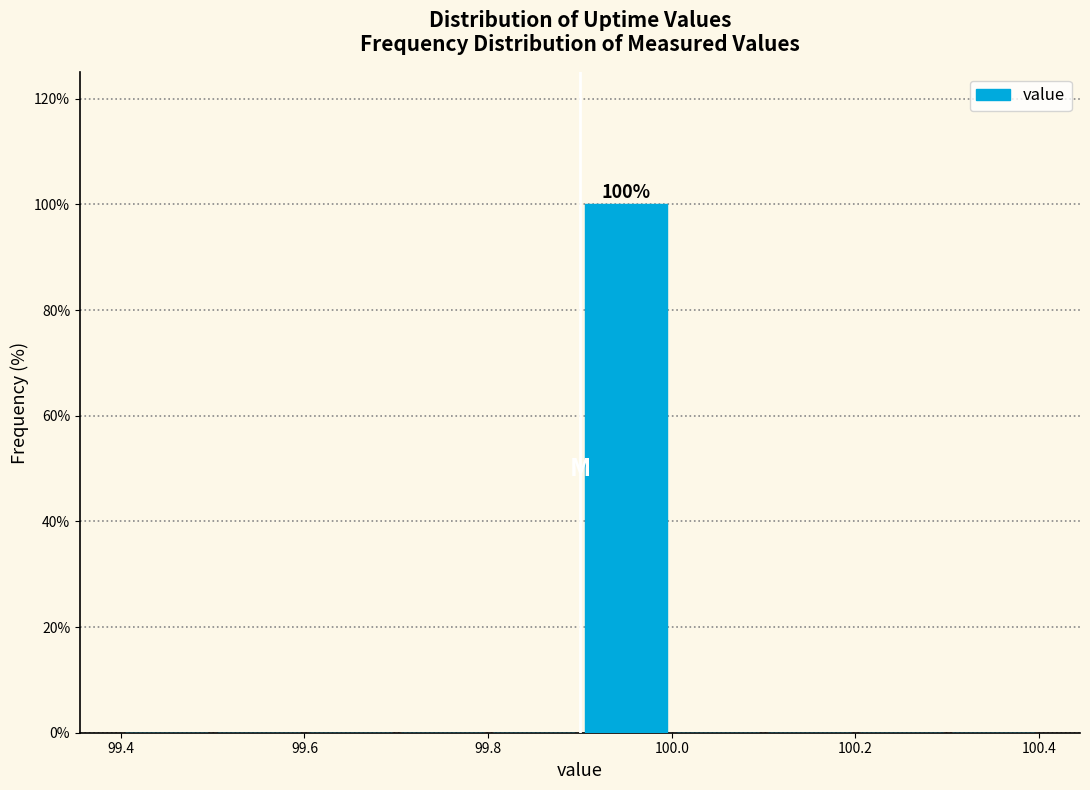

Over which range of the x-axis is the bar tallest?

99.9 to 100.0